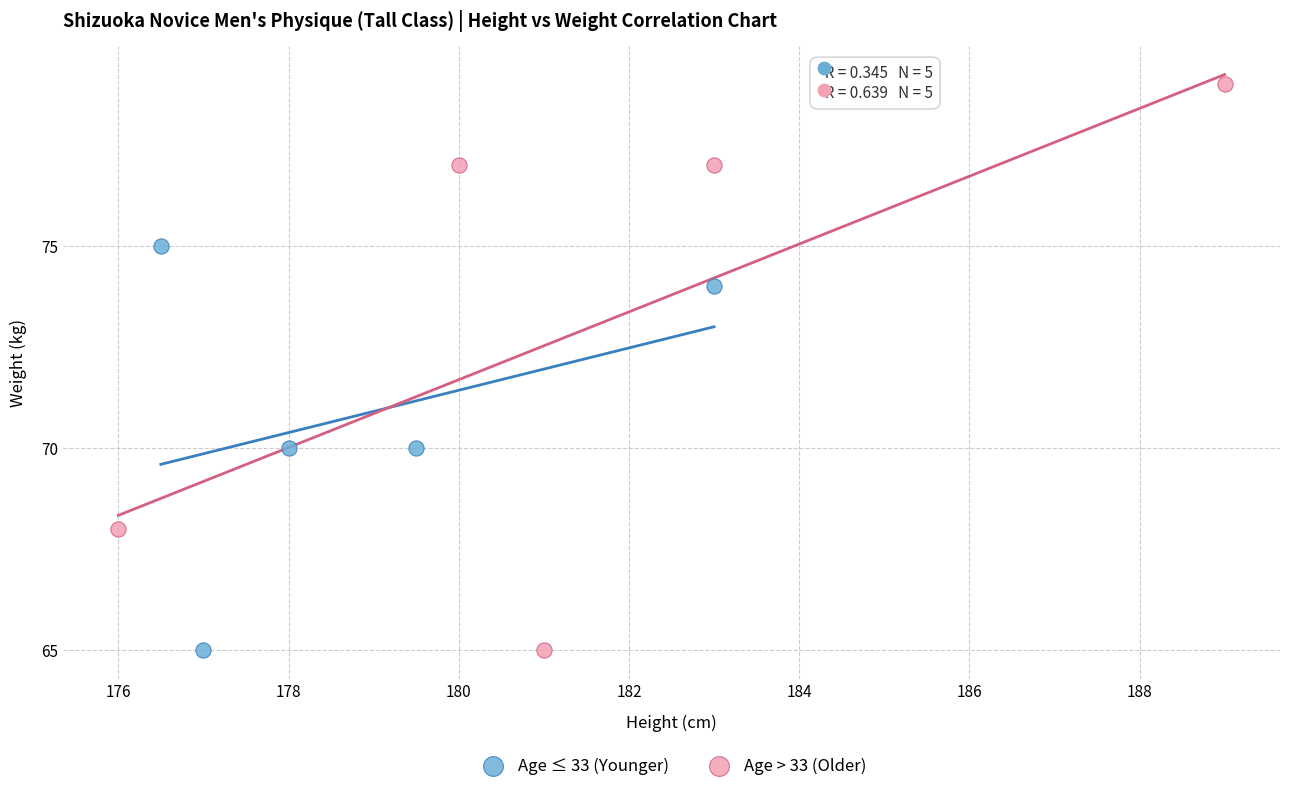

Which series has the largest Y range (max minus min)?

Age > 33 (Older)